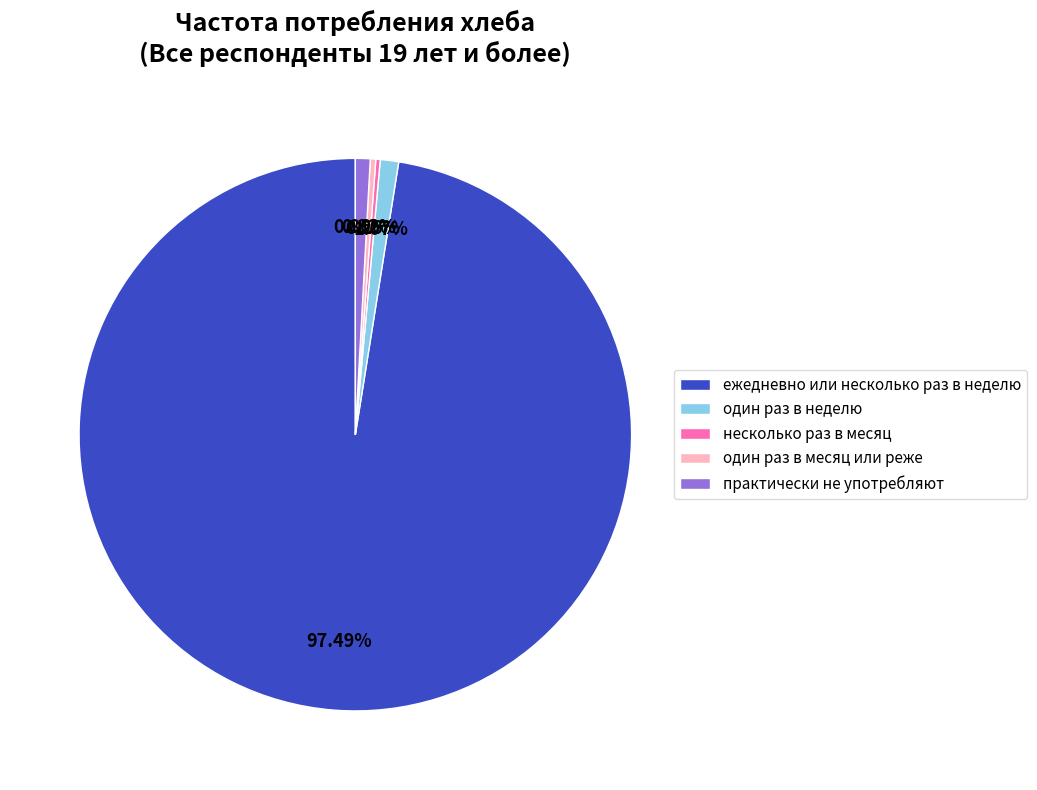

Is there any slice that represents more than half of the pie?

Yes